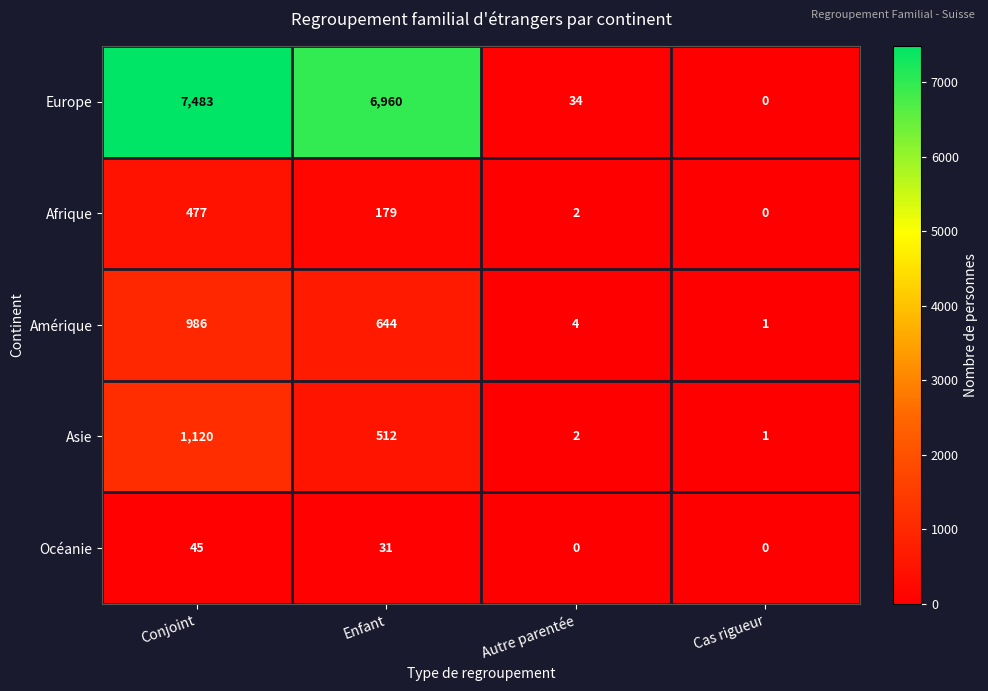

What is the difference between the Amérique values at Enfant and Cas rigueur?

643